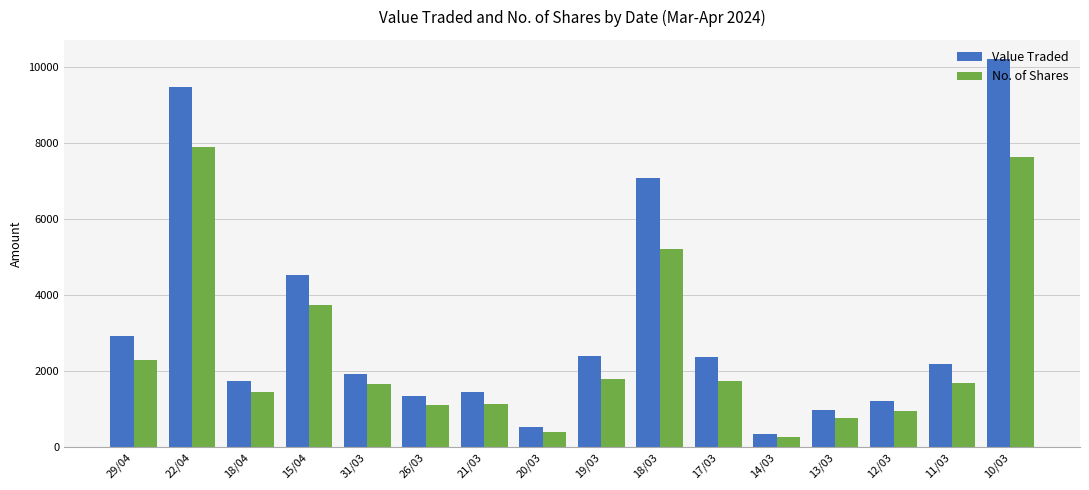

Is the value of Value Traded at 18/03 greater than the value of No. of Shares at 14/03?

Yes